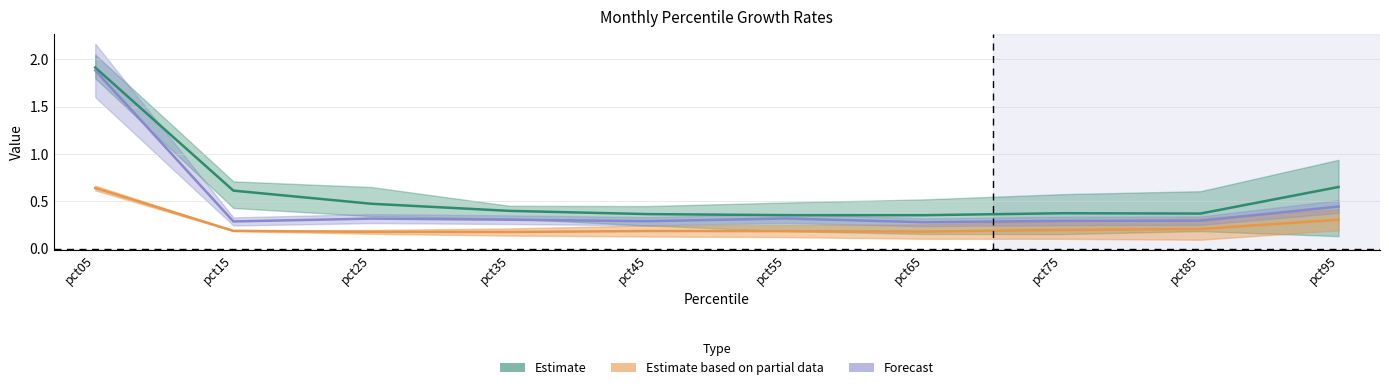

How many data points does each series have?

10